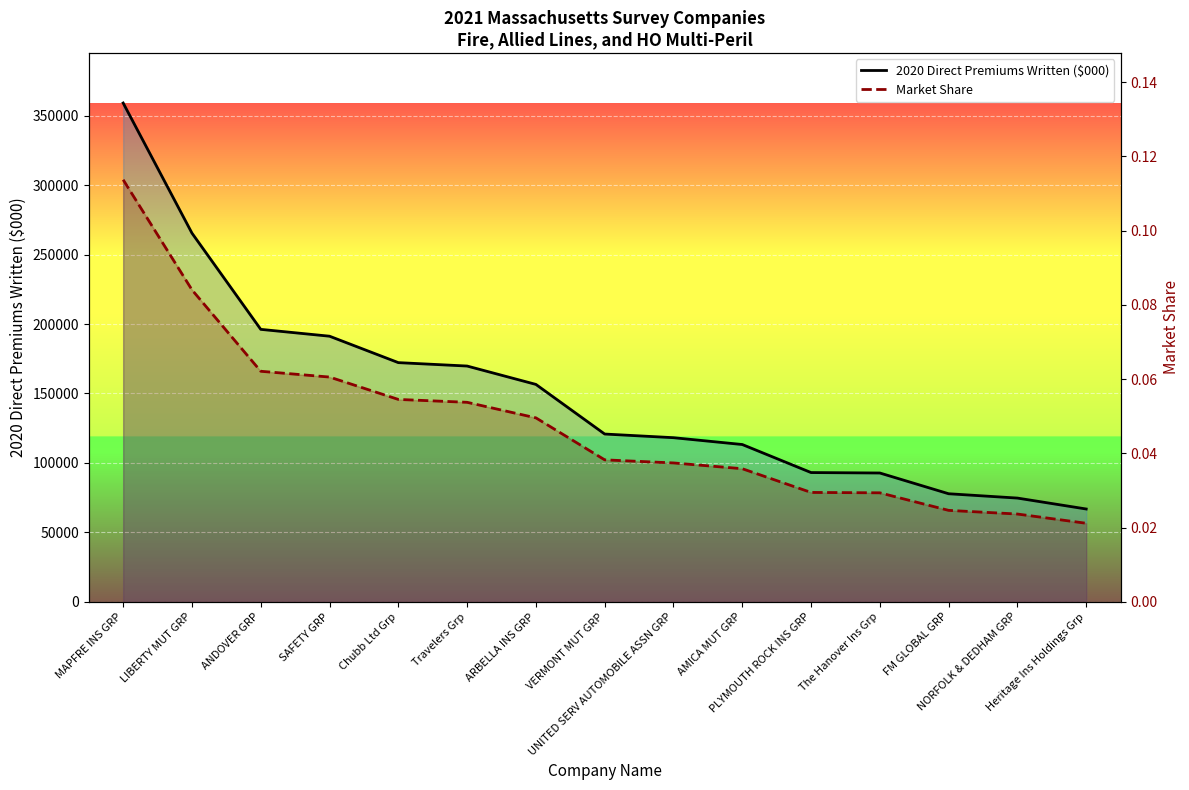

At how many categories does at least one series exceed 277257?

1